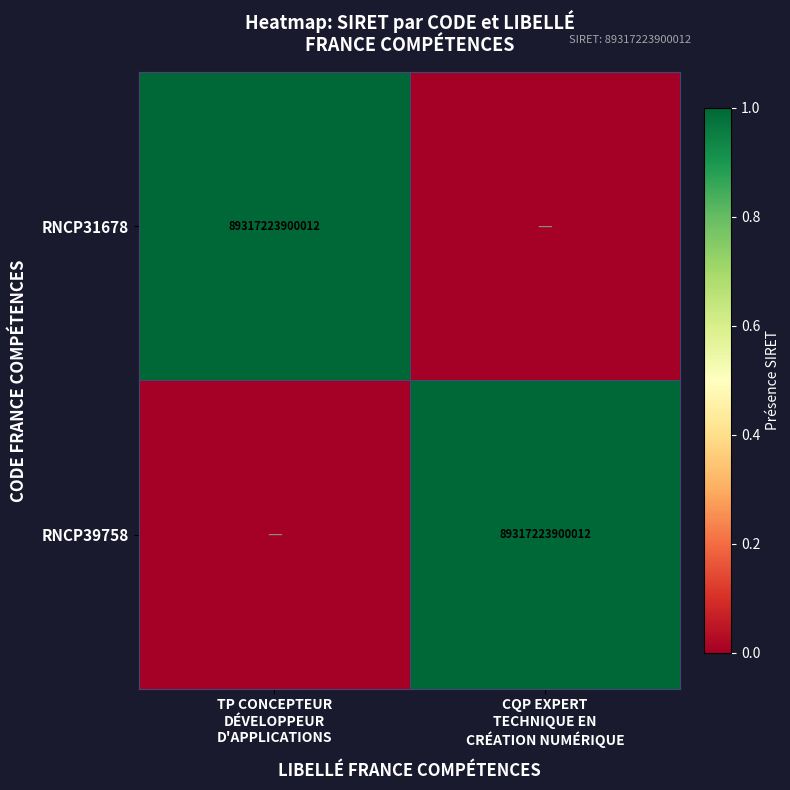

The value of RNCP31678 at CQP EXPERT TECHNIQUE EN CRÉATION NUMÉRIQUE is -1. True or false?

False